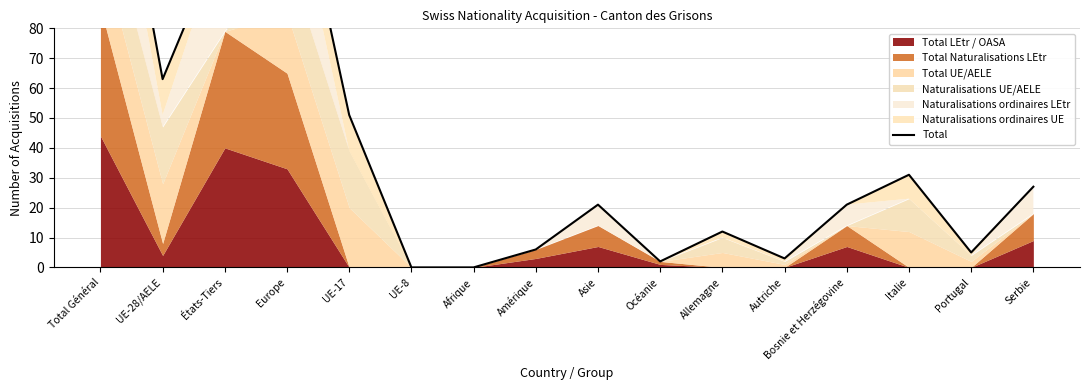

Approximately how many times larger is the value at Italie compared to UE-28/AELE?

0.5